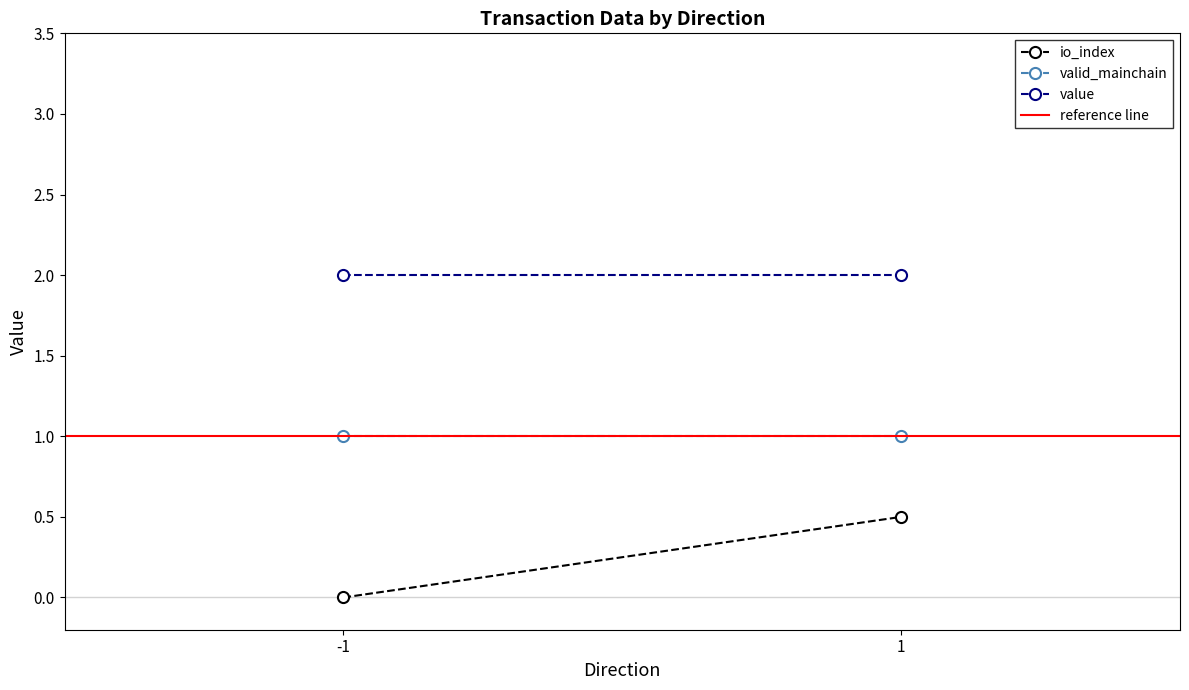

What is the difference between the io_index values at 1 and -1?

0.5